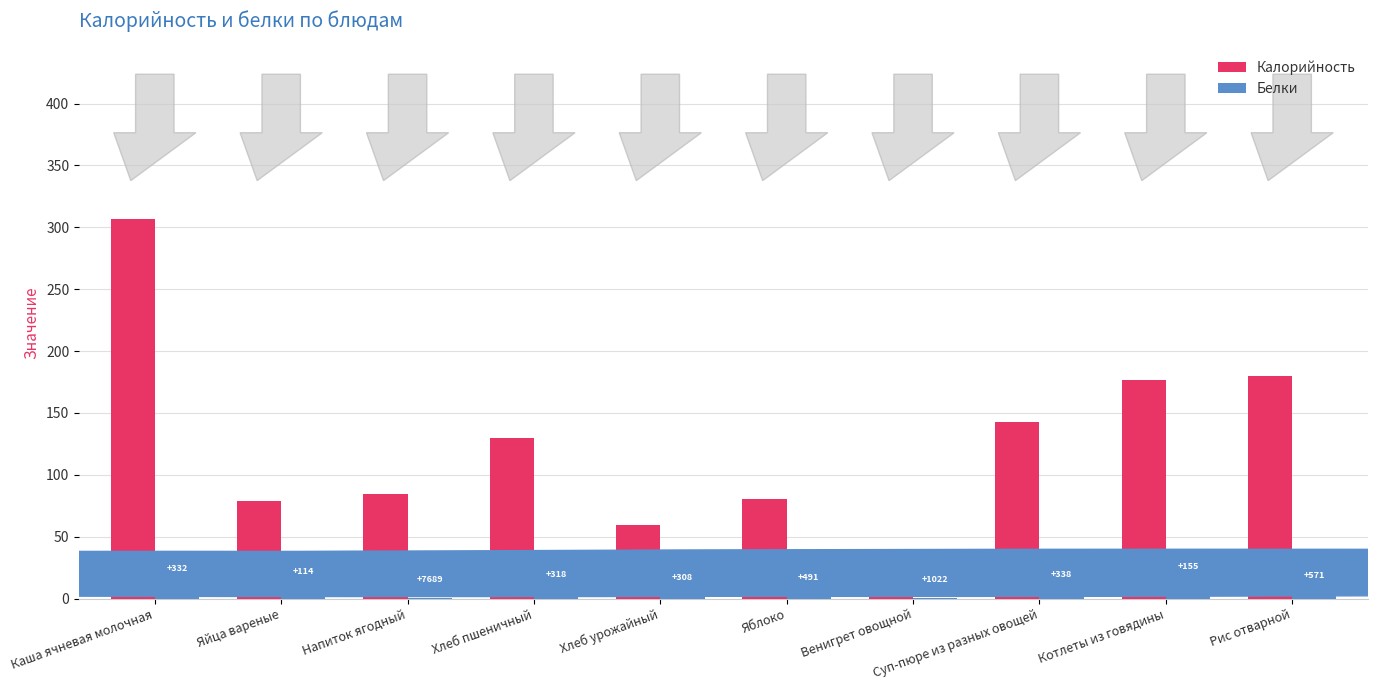

Are the bars horizontal?

No